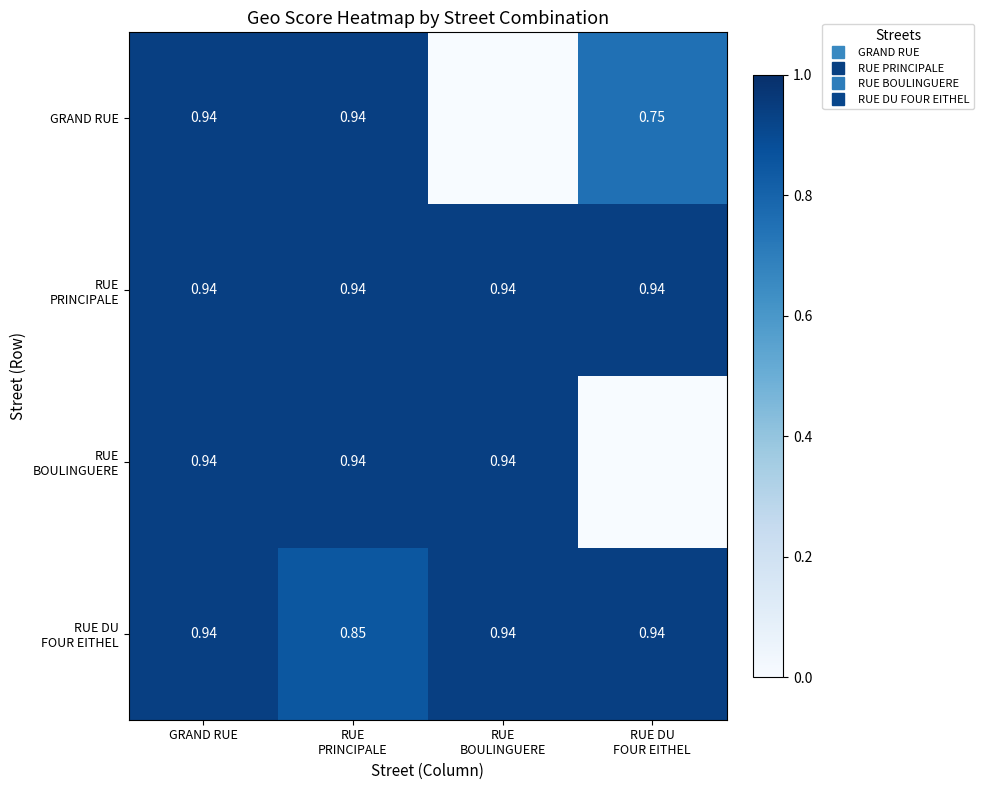

At which label does RUE PRINCIPALE reach its minimum?

GRAND RUE